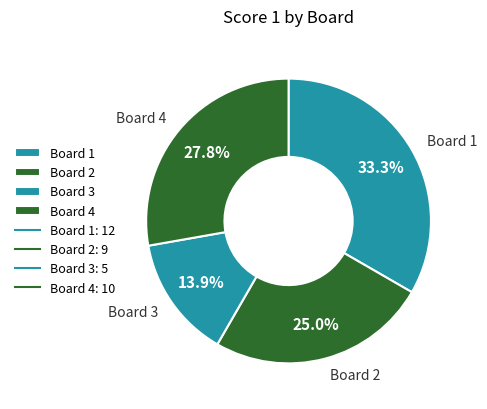

What percentage is the Board 2 slice, to the nearest percent?

25%